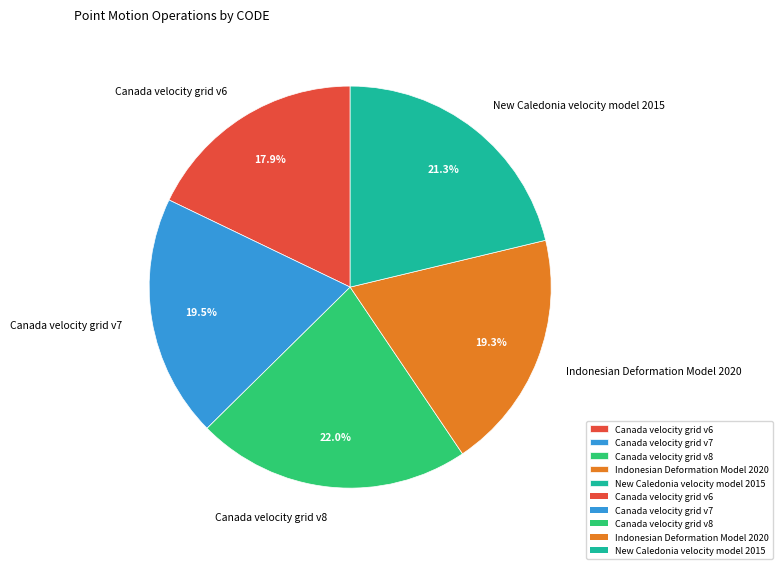

Combined, do Canada velocity grid v6 and Canada velocity grid v7 account for over 50%?

No